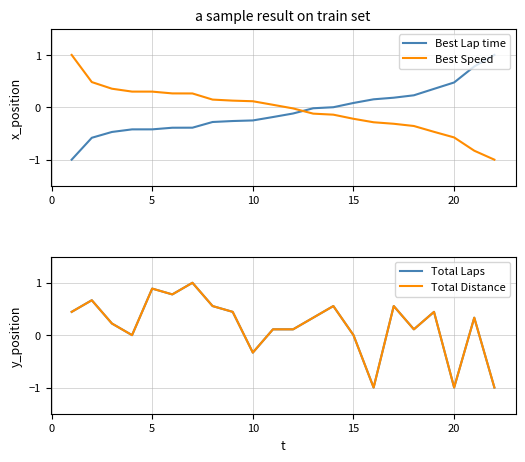

What is the maximum value for Best Speed?

1.0